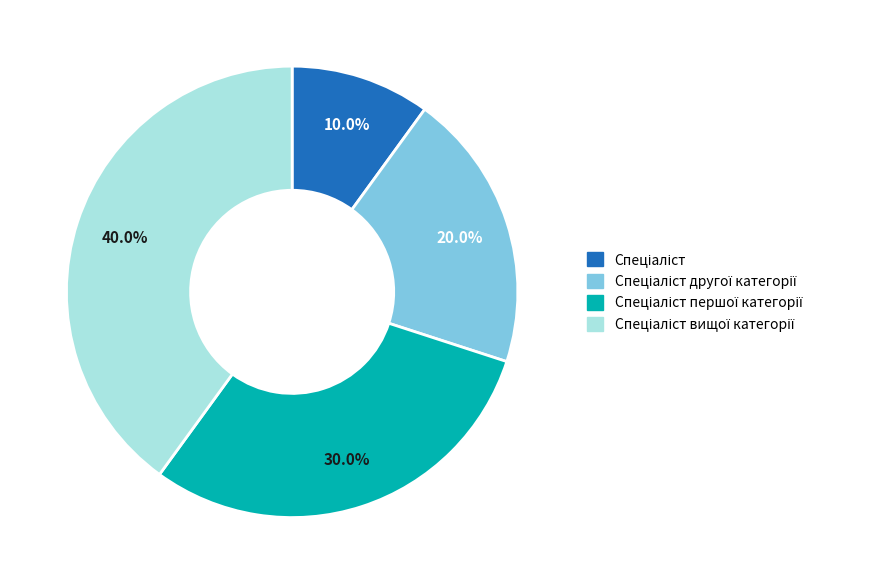

Is there a majority slice in this chart?

No